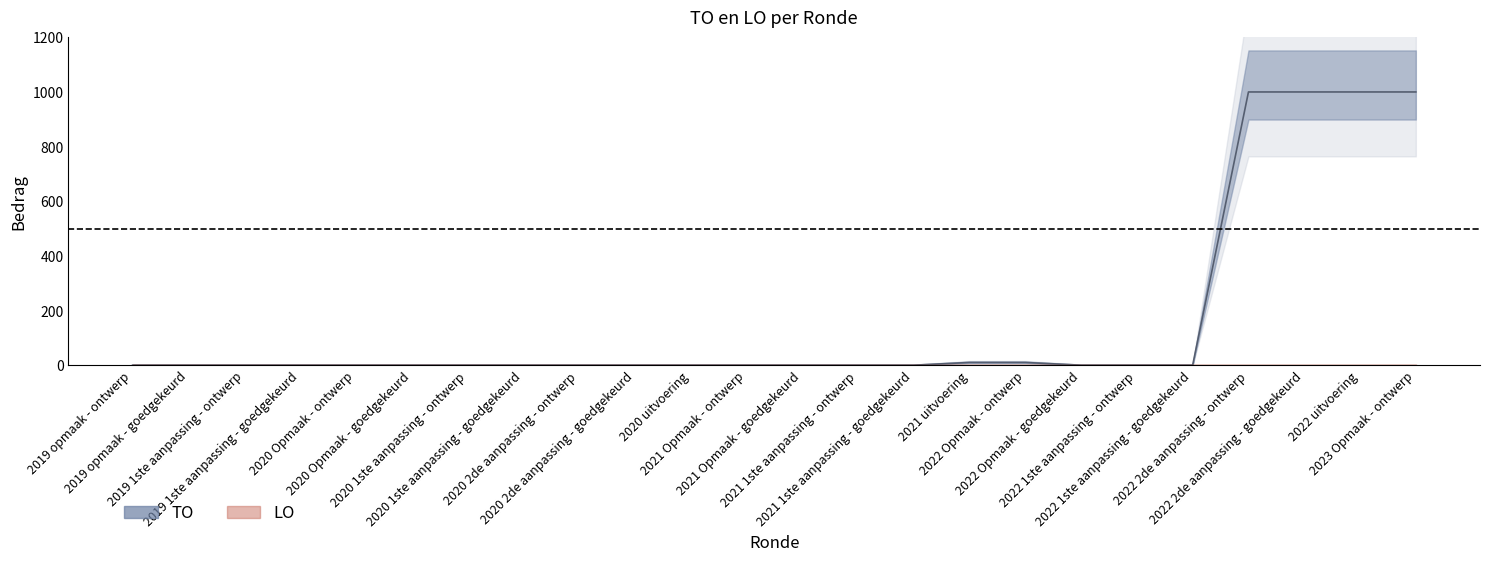

How many lines are shown in the chart?

1